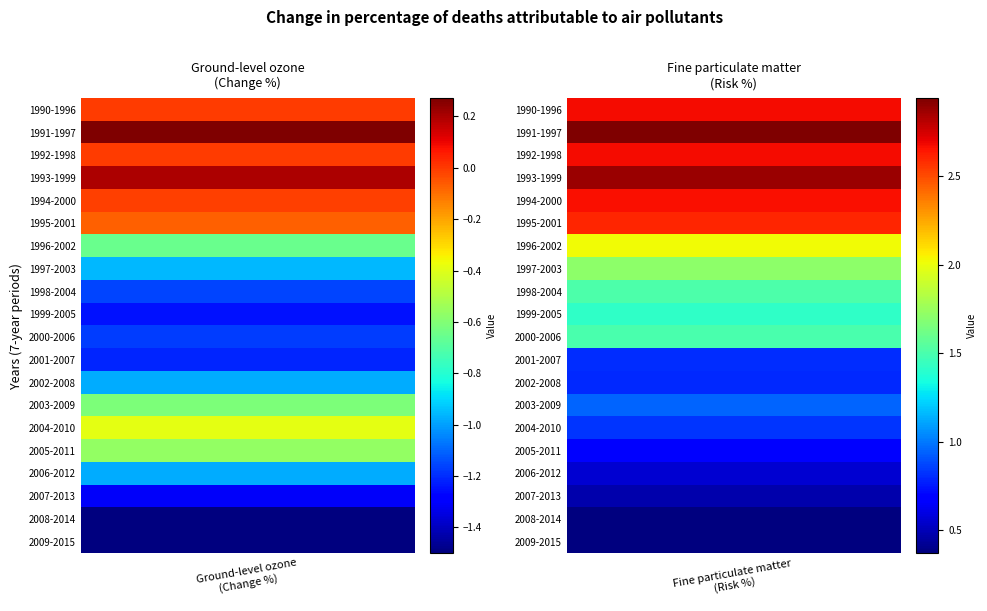

What is the average value of the 1991-1997 series?

1.6